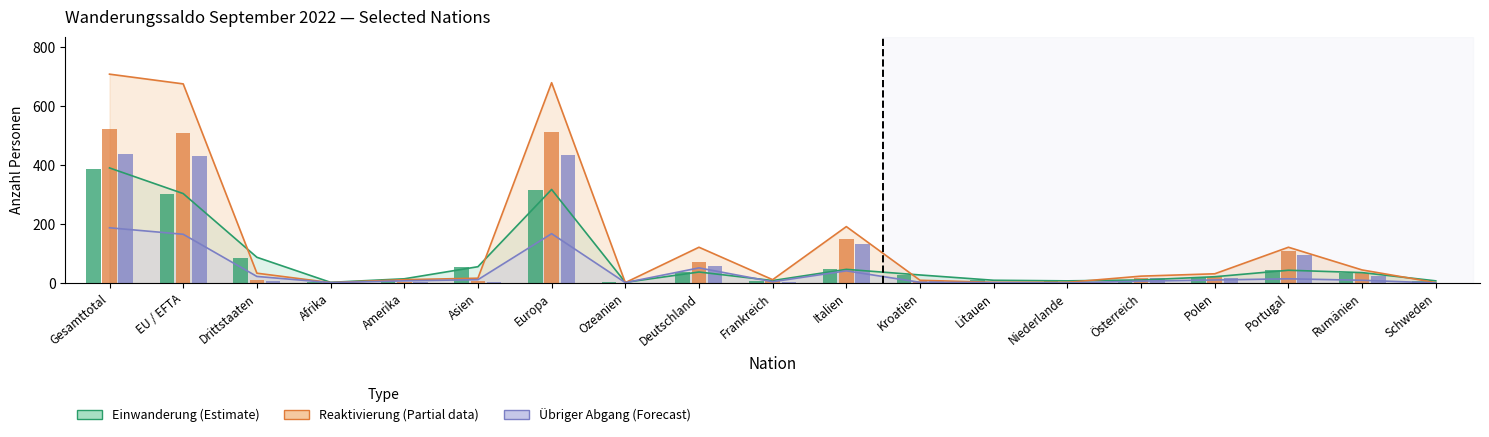

What is the difference between the maximum and minimum values in the Total Einwanderung (col_3) series?

386